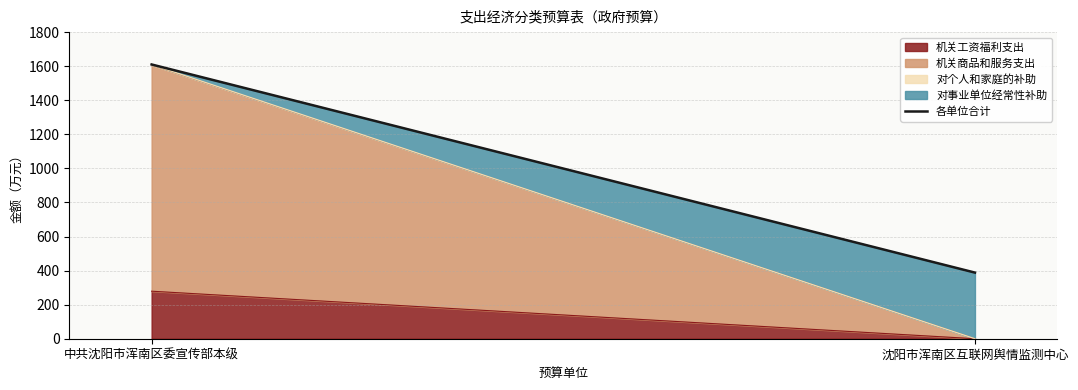

The value at 沈阳市浑南区互联网舆情监测中心 is 168.0. True or false?

False